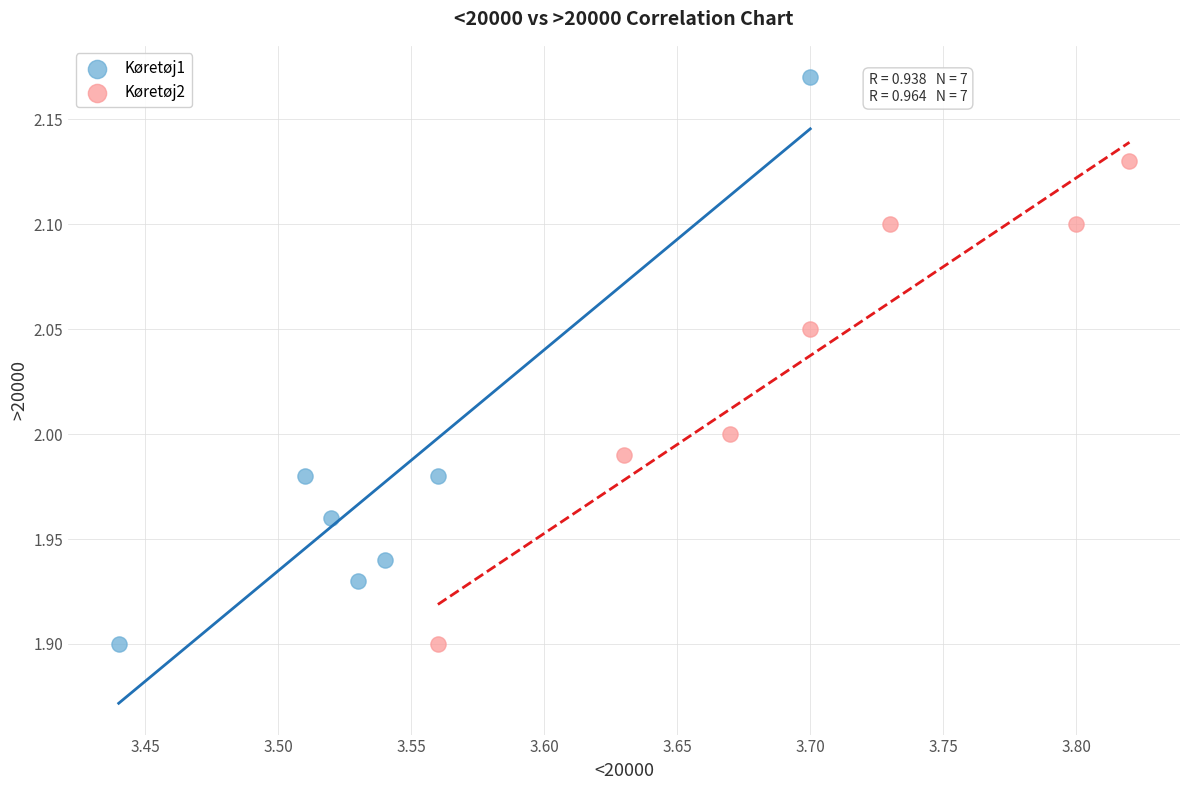

Which series reaches the maximum Y coordinate?

Køretøj1